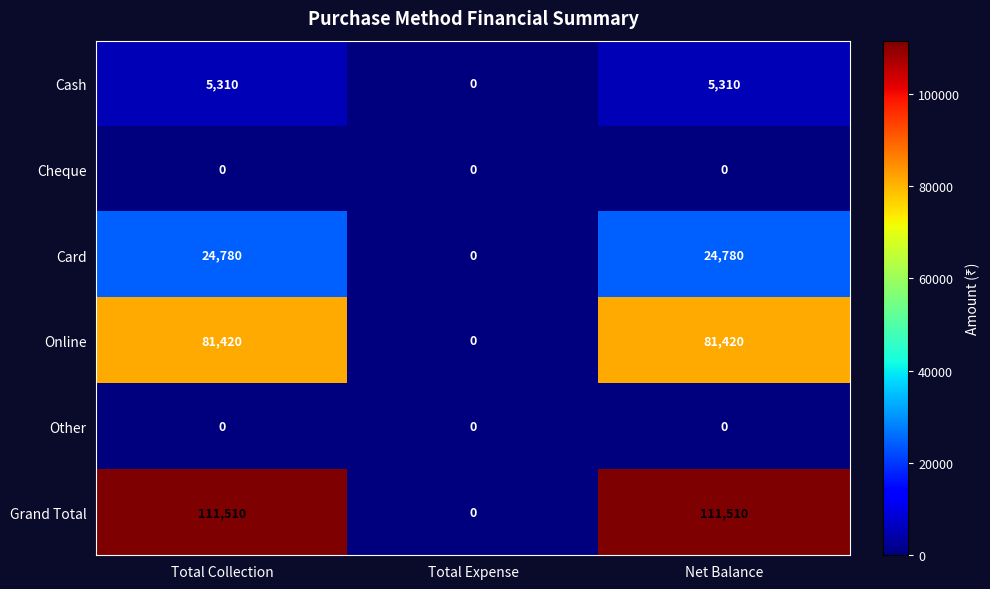

Reading right to left, transcribe all the data shown in this chart.

Cash: Net Balance=5310	Total Expense=0	Total Collection=5310
Cheque: Net Balance=0	Total Expense=0	Total Collection=0
Card: Net Balance=24780	Total Expense=0	Total Collection=24780
Online: Net Balance=81420	Total Expense=0	Total Collection=81420
Other: Net Balance=0	Total Expense=0	Total Collection=0
Grand Total: Net Balance=111510	Total Expense=0	Total Collection=111510